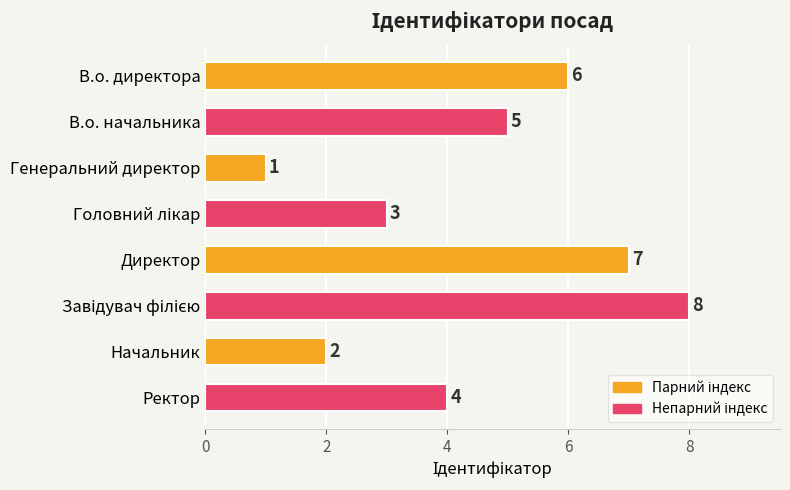

Reading top to bottom, transcribe all the data shown in this chart.

6	5	1	3	7	8	2	4